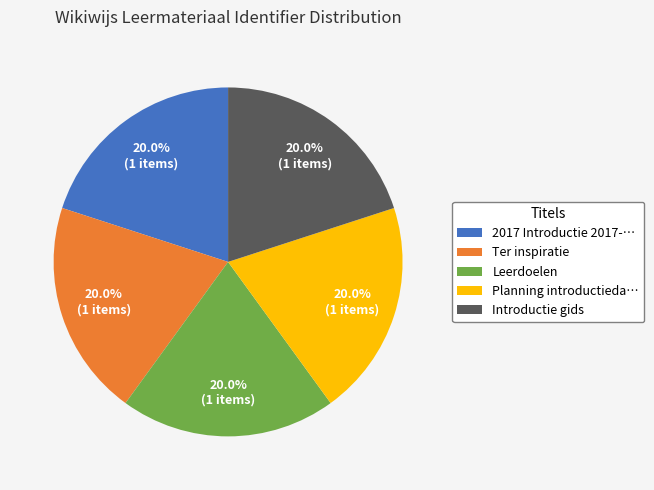

Approximately how many times larger is the value at Leerdoelen compared to Introductie gids?

1.0